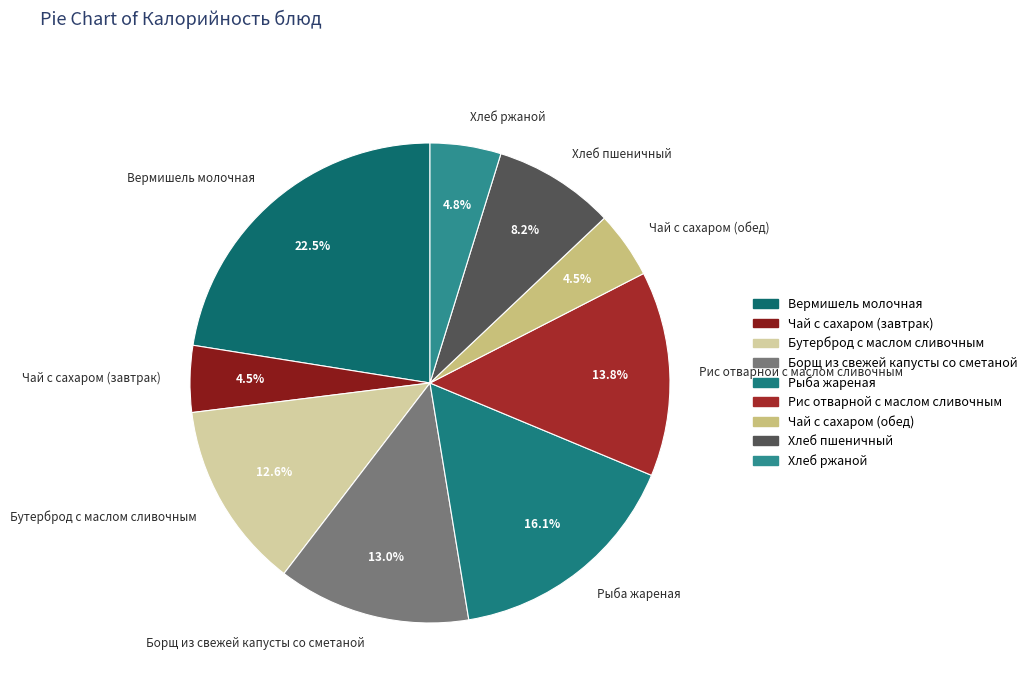

Which category has the biggest portion of the pie?

Вермишель молочная